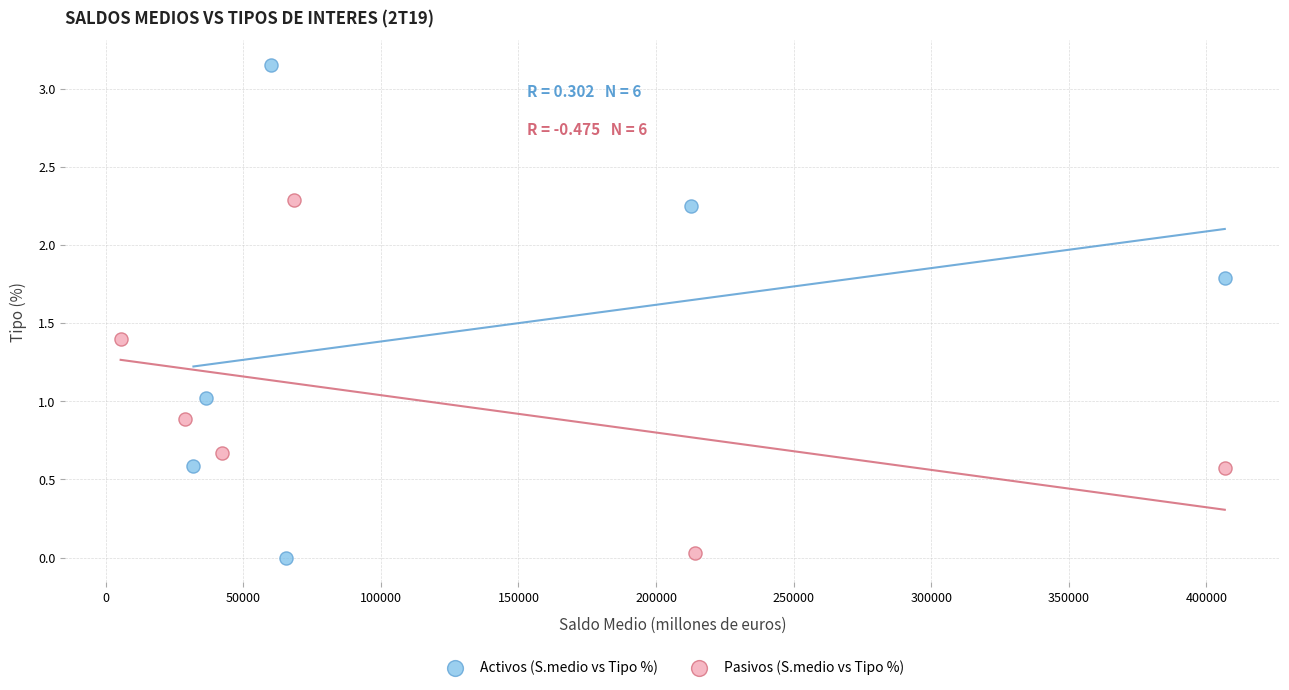

Which series has the widest spread of Y values?

Activos (S.medio vs Tipo %)